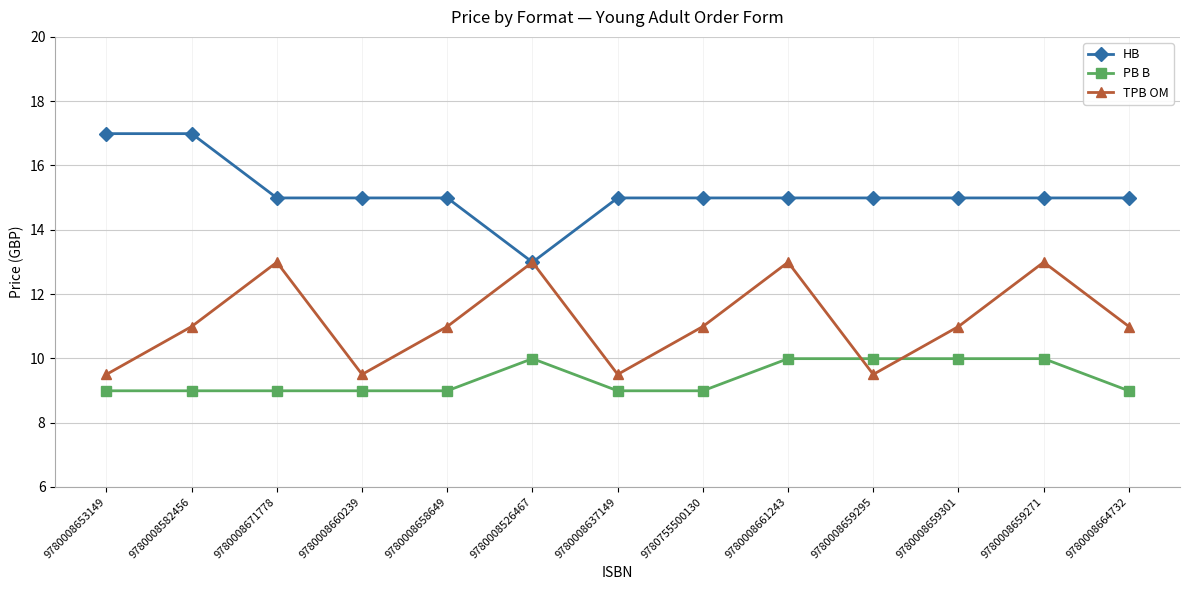

What are all the series names shown in the legend?

HB, PB B, TPB OM